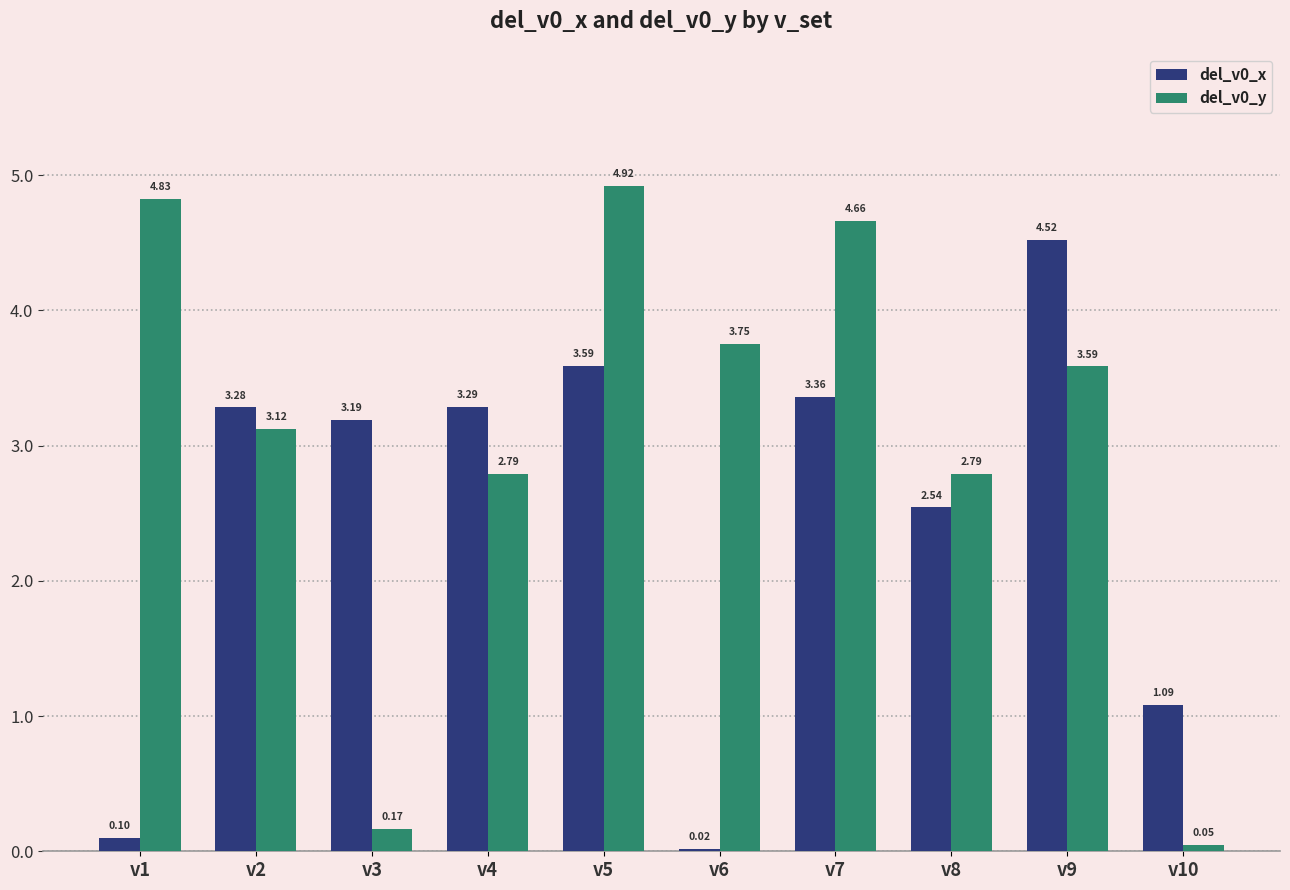

What is the total value across all series at v9?

8.1